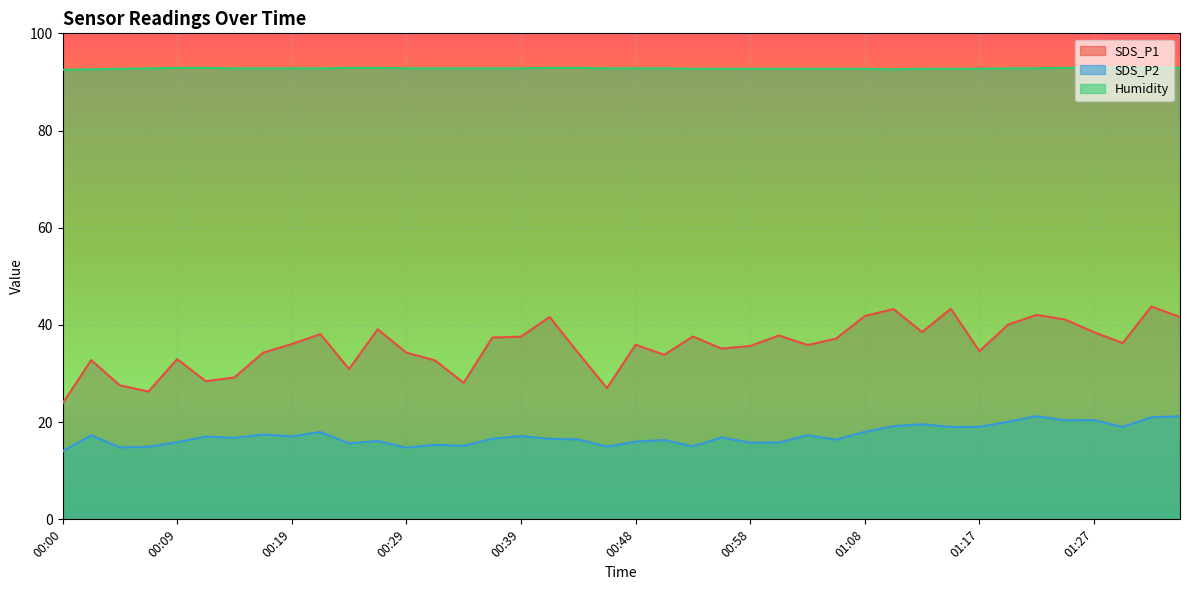

What is the label of the 26th point from the right?

00:34